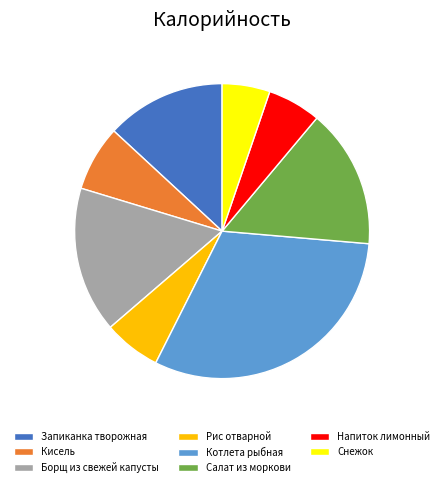

Count the number of slices in the pie.

8